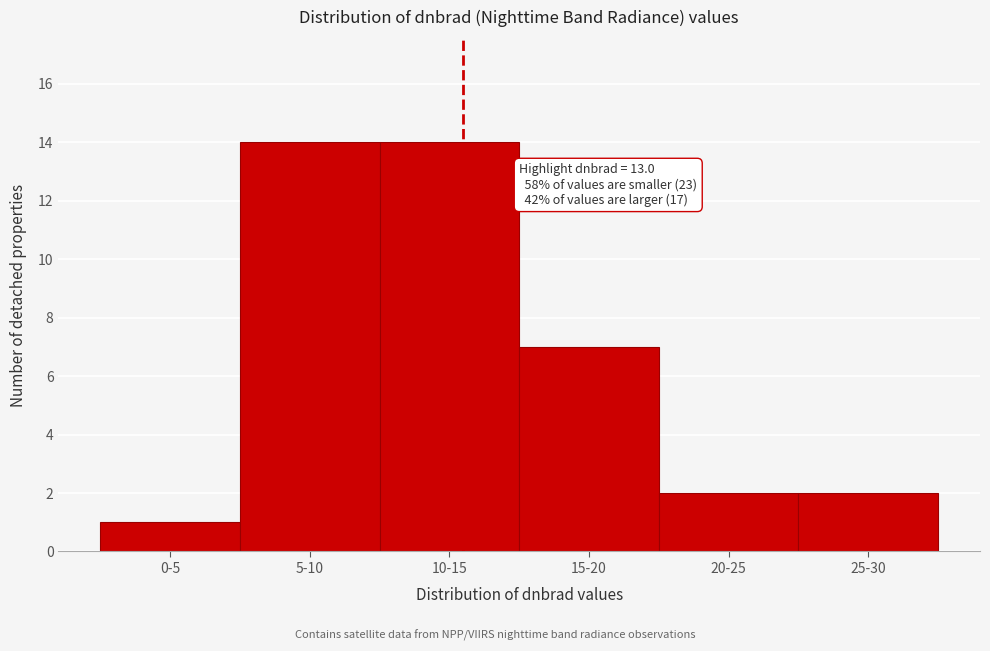

Reading left to right, transcribe all the data shown in this chart.

1	14	14	7	2	2